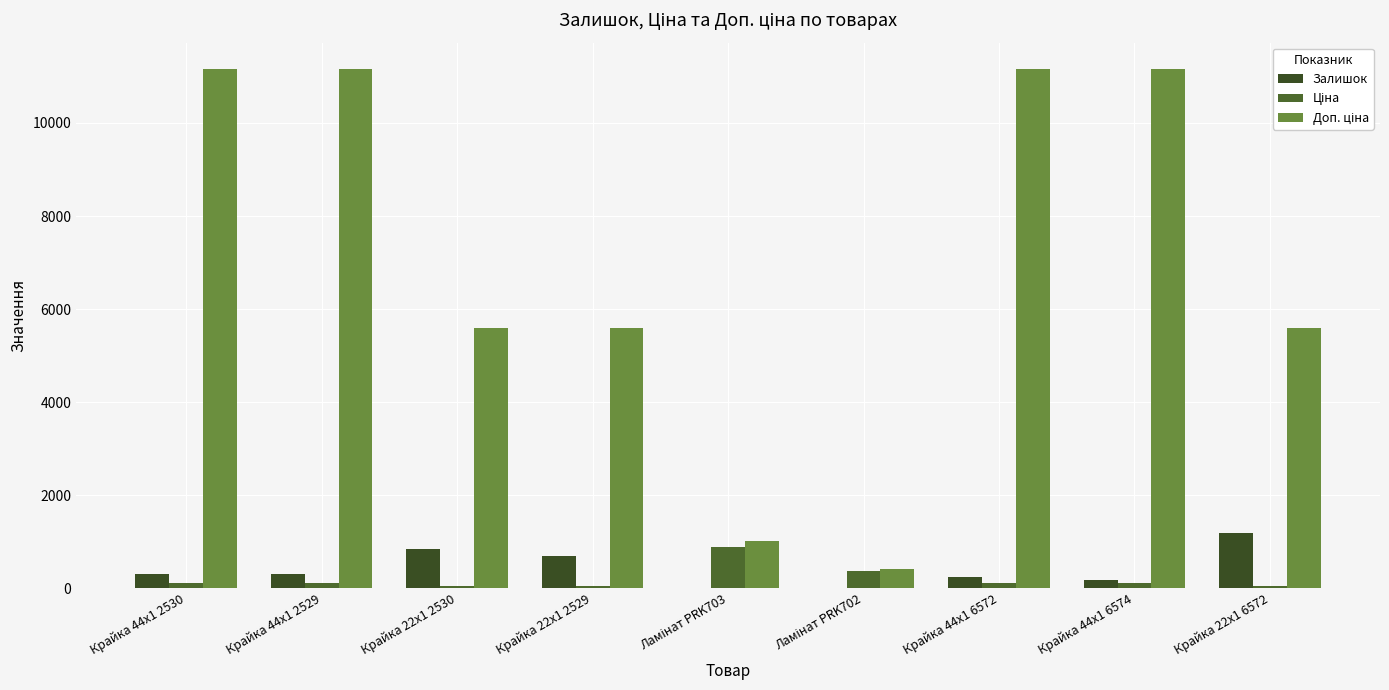

Rank the series by their maximum value, from lowest to highest.

Ціна, Залишок, Доп. ціна